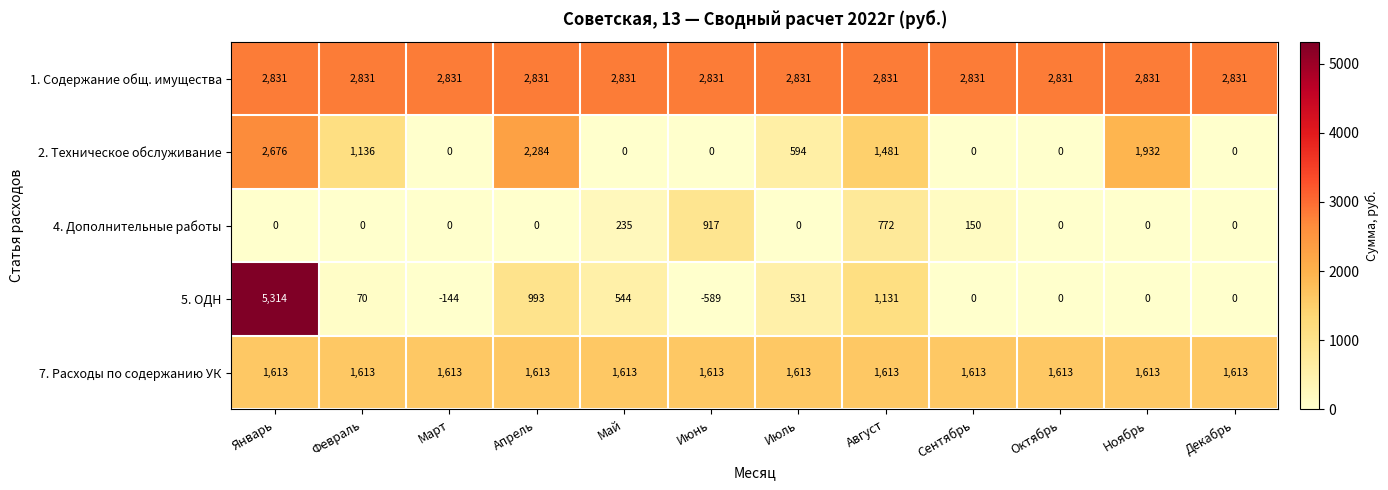

What is the minimum value shown in the chart?

-589